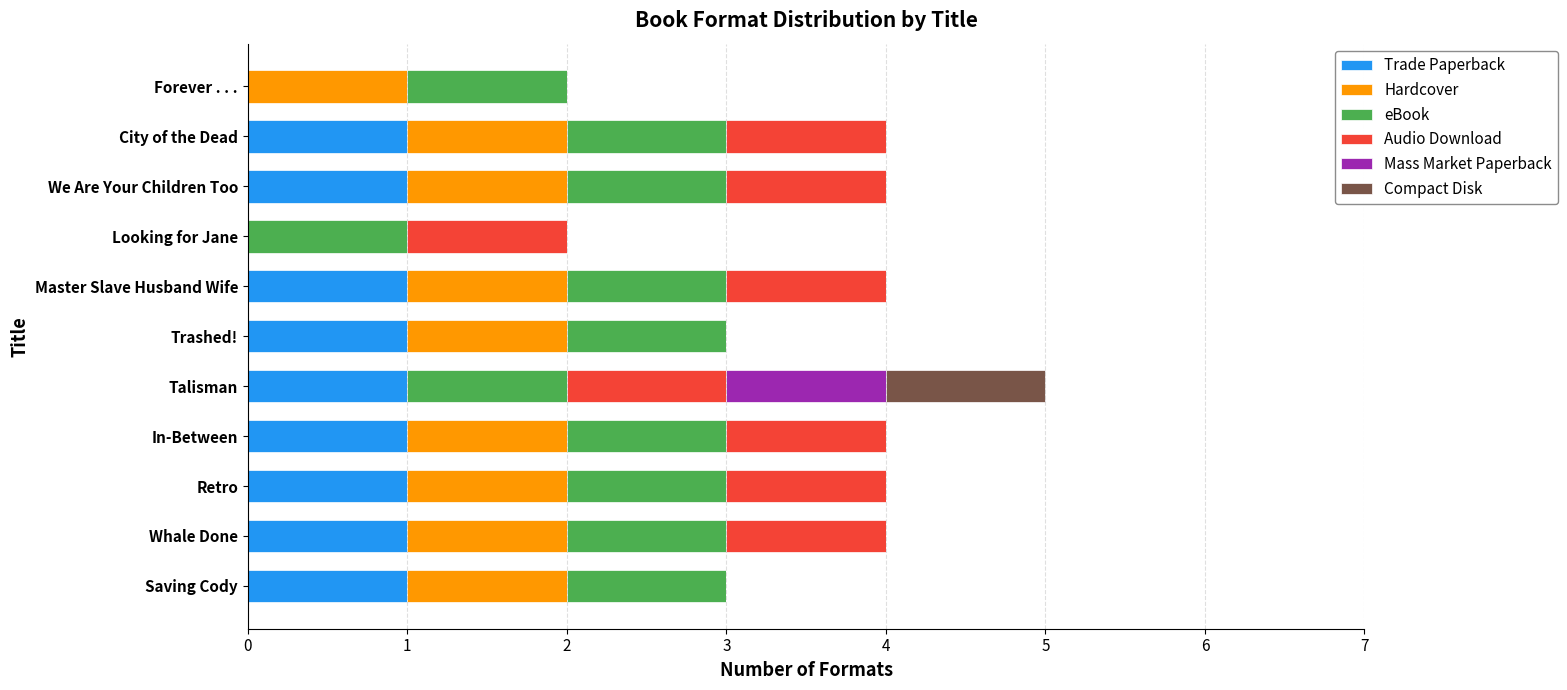

What is the total value across all series at Retro?

4